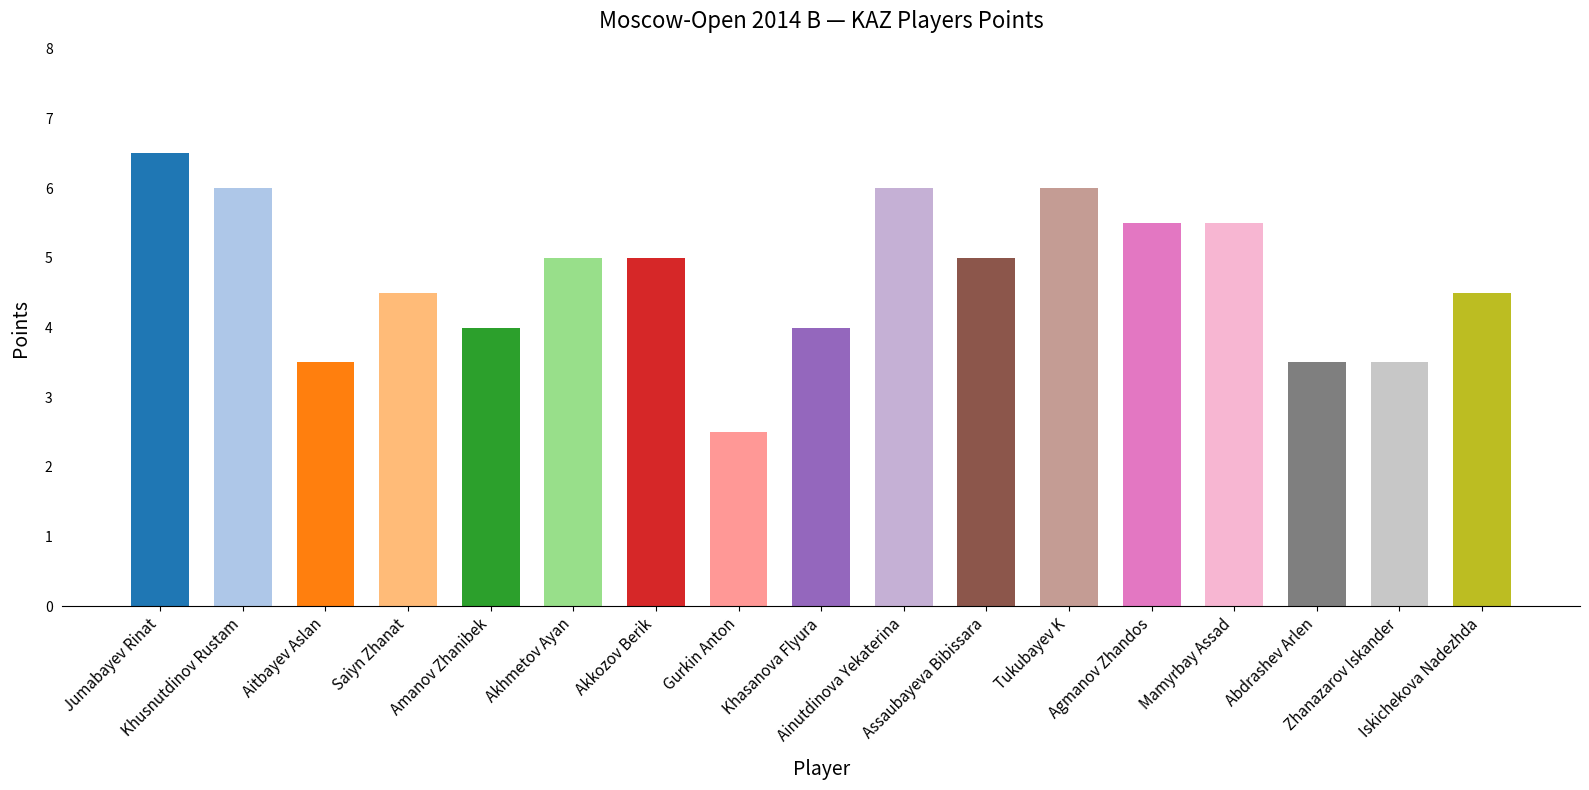

What is the smallest value displayed?

2.5